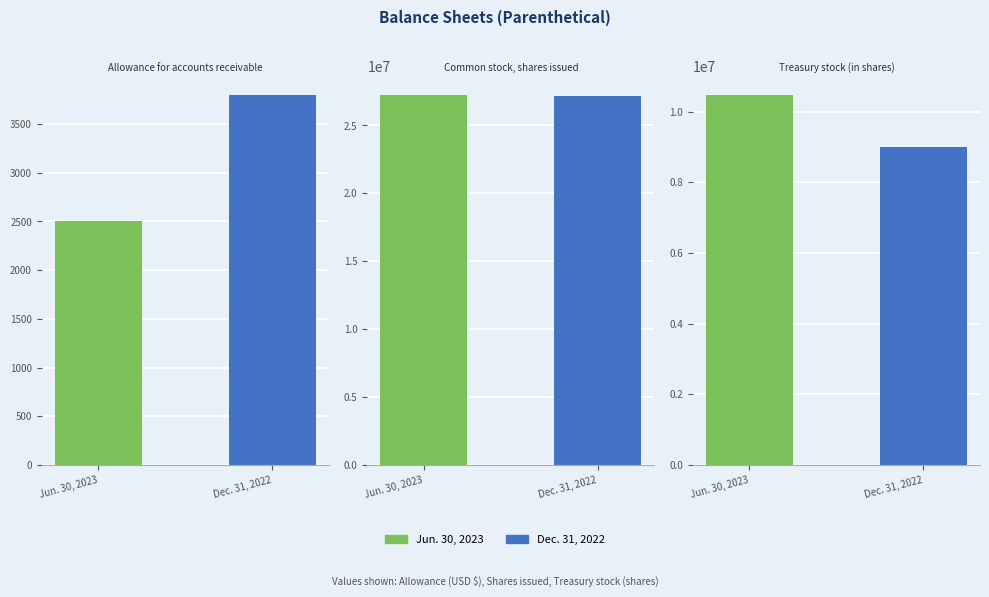

At which label does Jun. 30, 2023 reach its minimum?

Allowance for accounts receivable